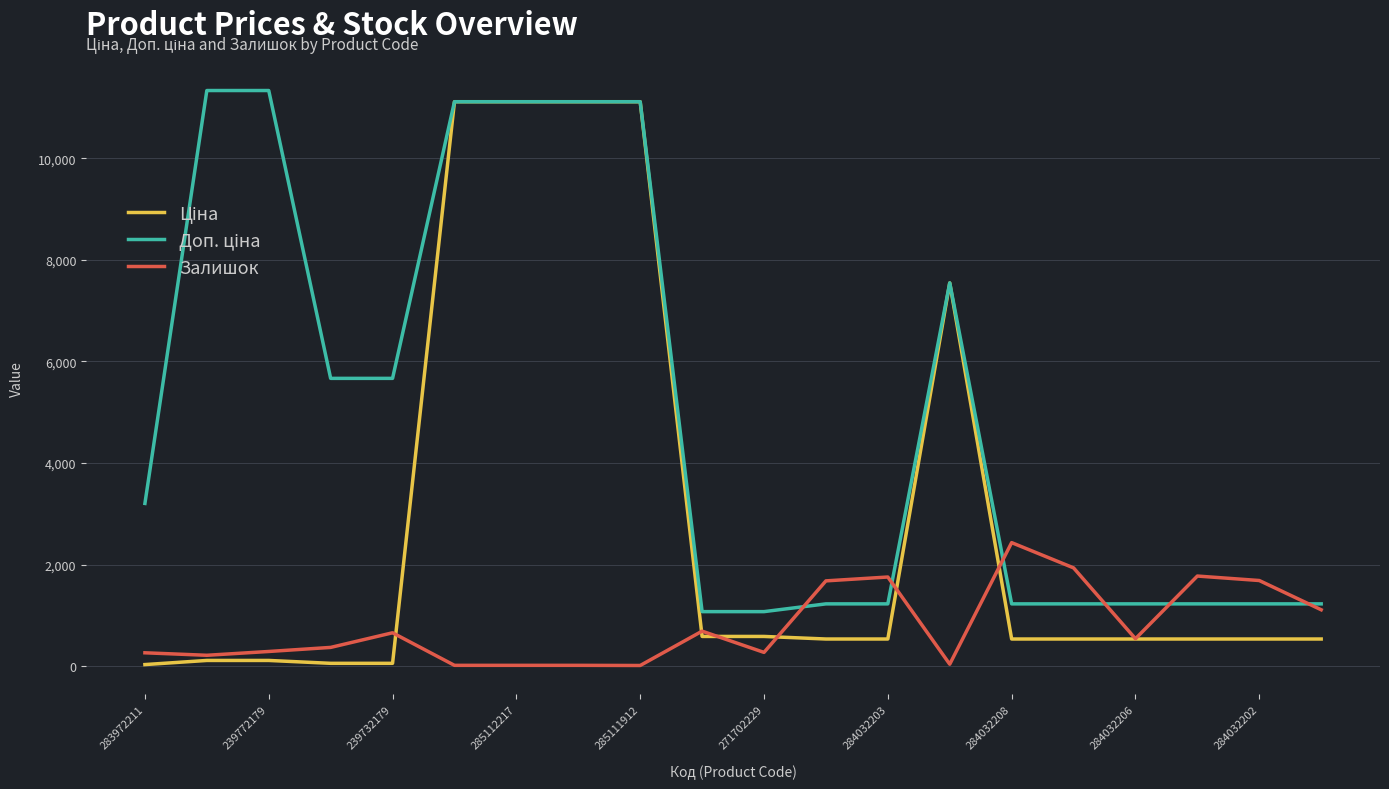

What is the maximum value shown in the chart?

11334.0